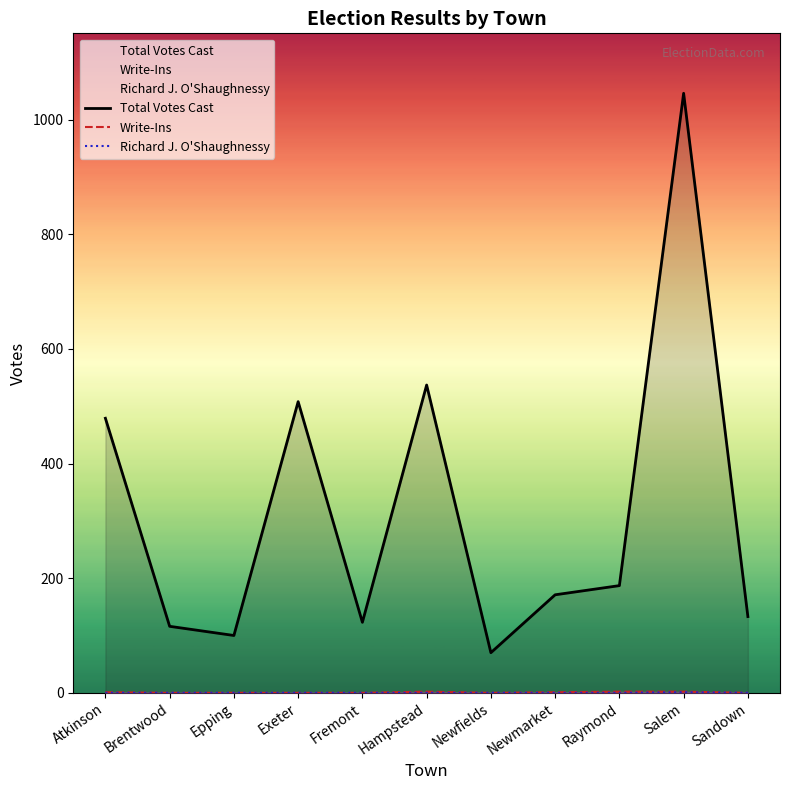

Between Atkinson and Raymond, which series saw the biggest shift?

Total Votes Cast